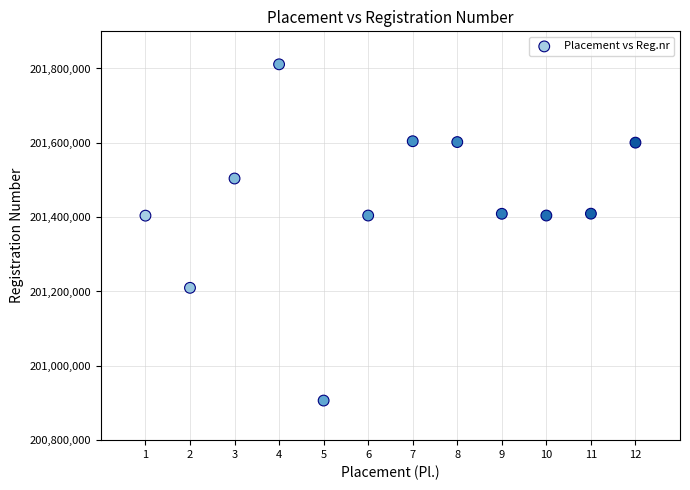

What is the range of Y values (max minus min)?

904709